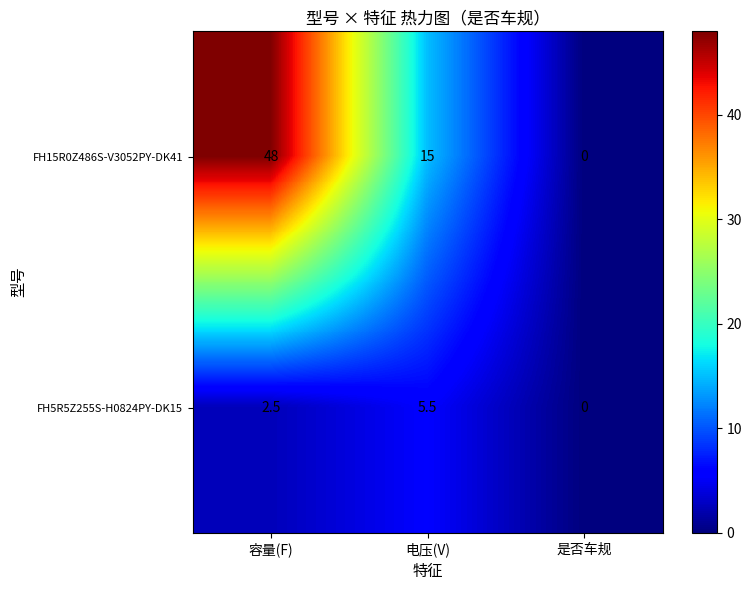

What is the difference between the highest and lowest values at 容量(F)?

45.5